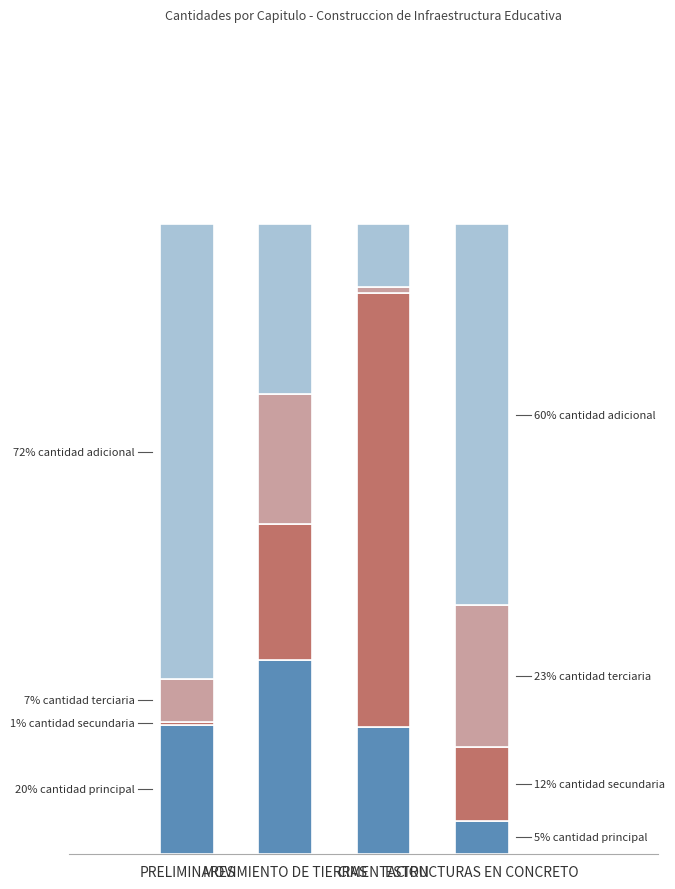

What is the label of the 4th bar from the left?

ESTRUCTURAS EN CONCRETO